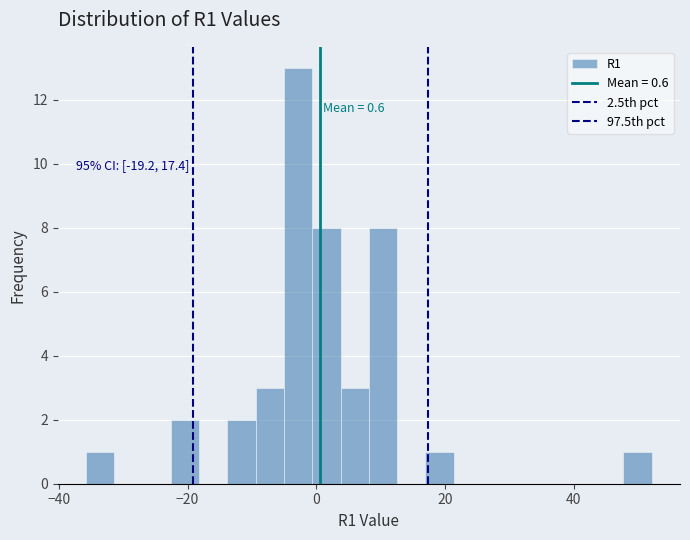

Read against the x-axis, roughly where is the centre of the tallest bar?

-2